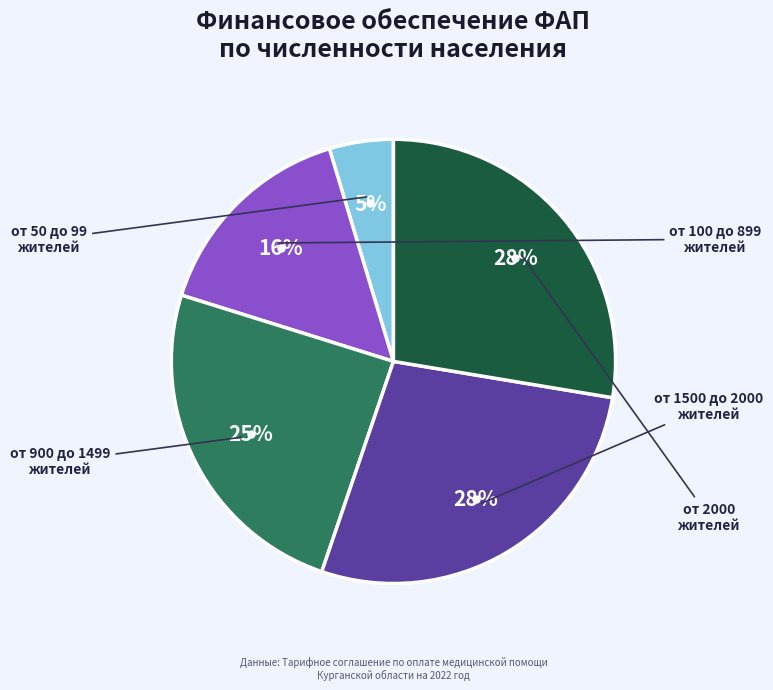

Does any single category account for the majority?

No